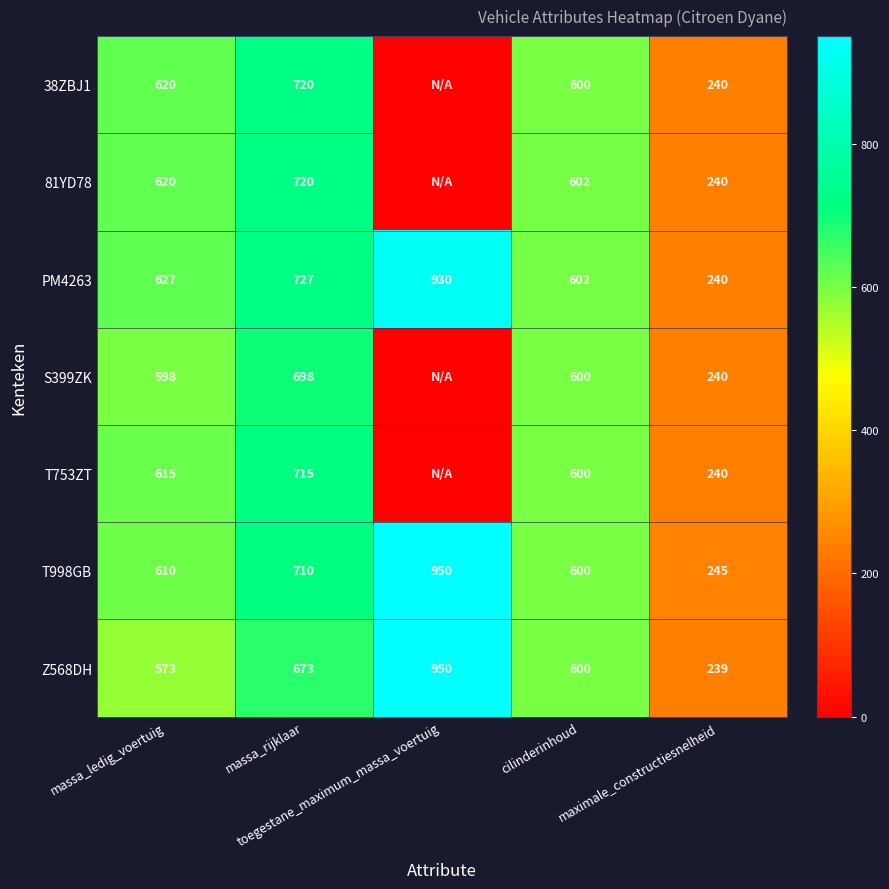

The T753ZT series shows 615 at massa_ledig_voertuig. True or false?

True